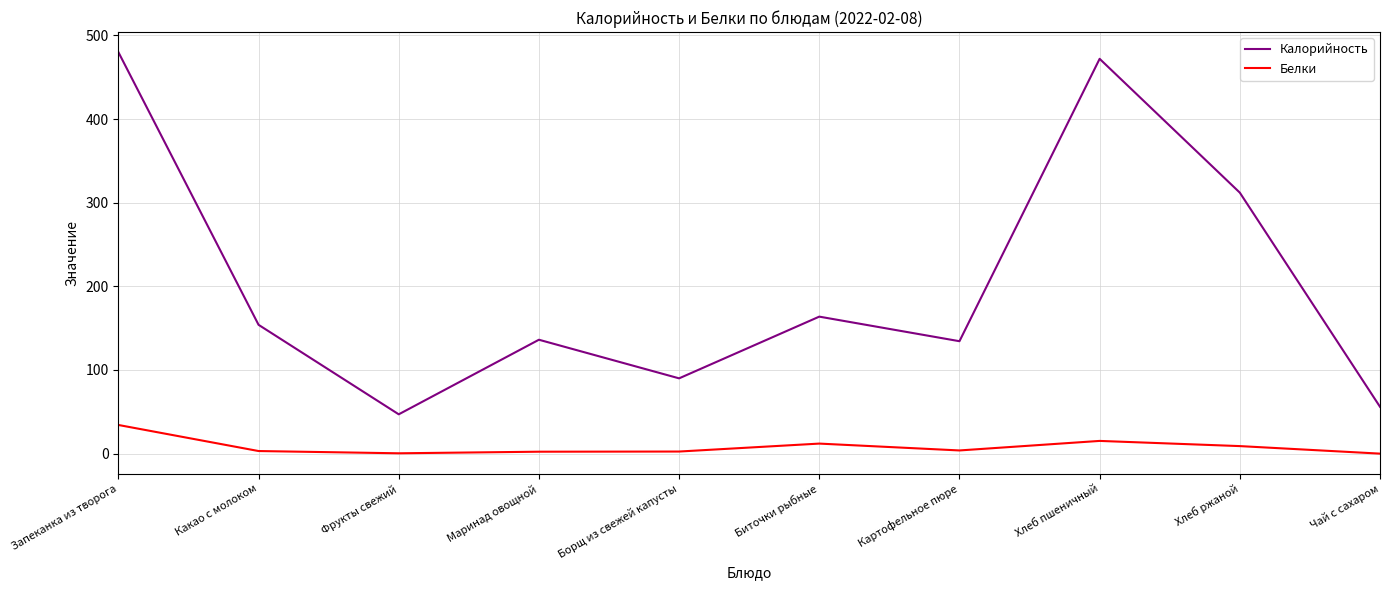

Does the chart display data point markers on the line(s)?

No